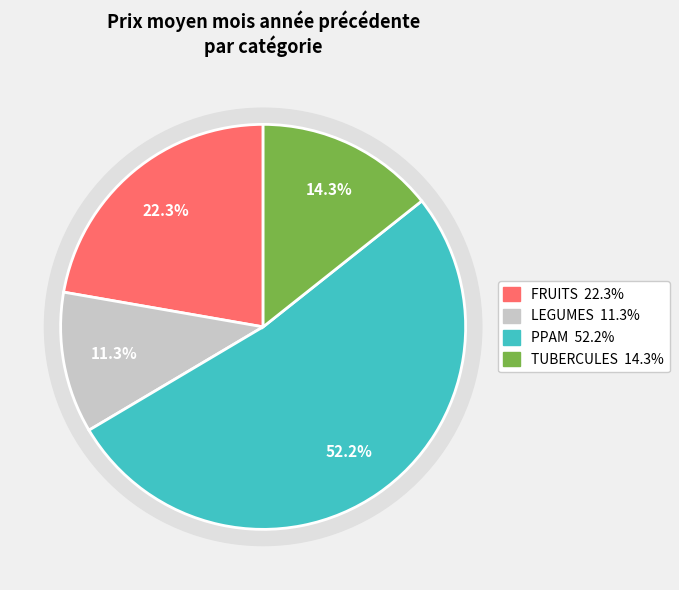

Is there a majority slice in this chart?

Yes